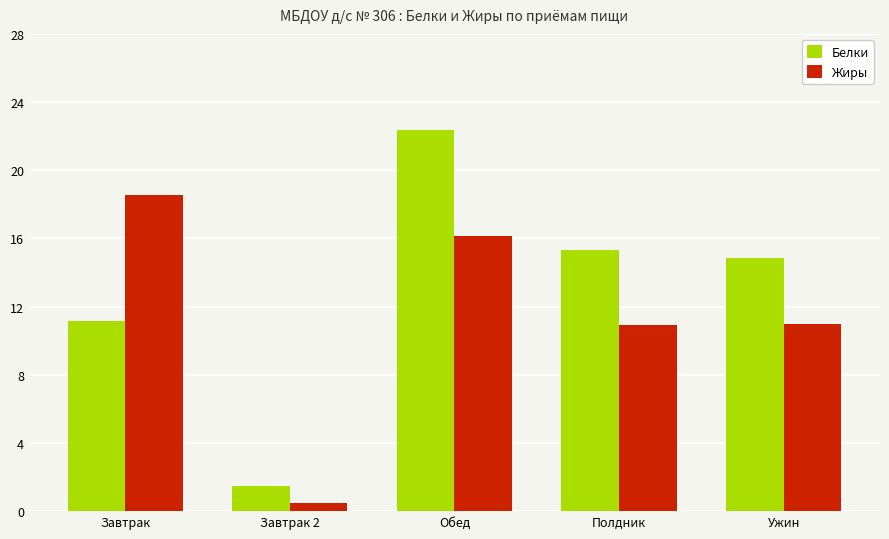

Are the bars grouped side by side (vs. stacked)?

Yes